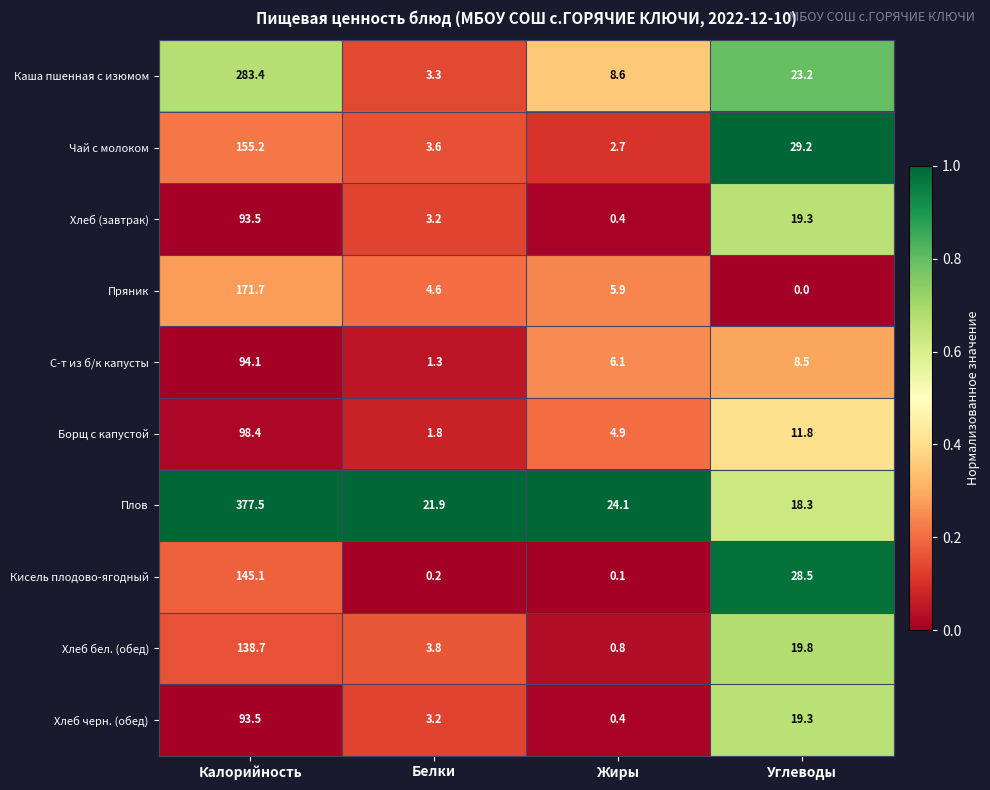

What is the difference between the Хлеб (завтрак) values at Углеводы and Жиры?

18.9